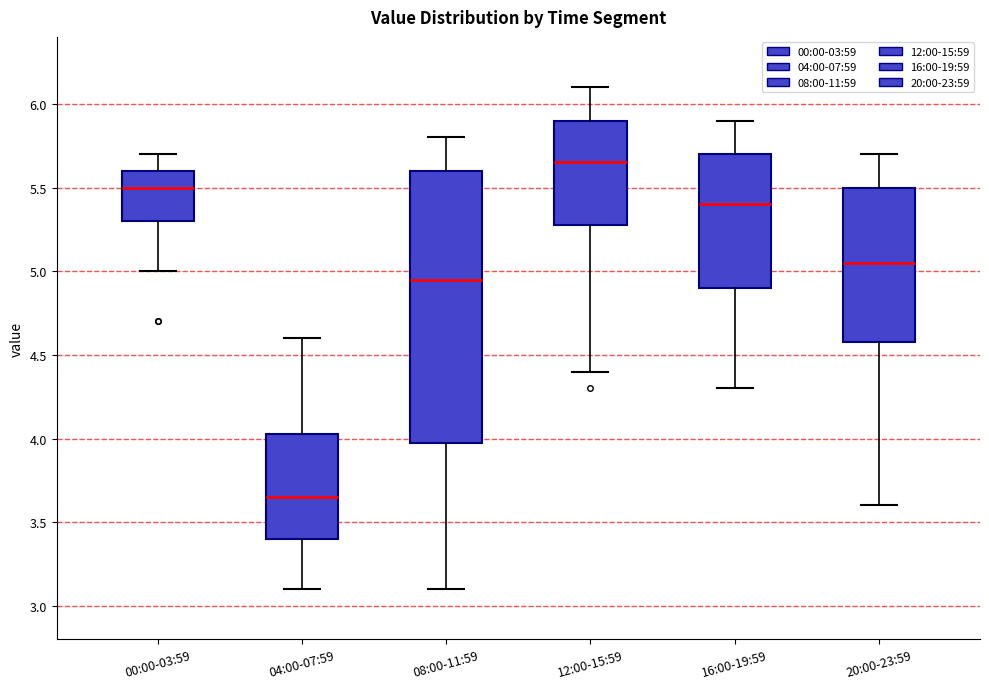

Comparing the boxes themselves (not the whiskers), which one is the tallest?

08:00-11:59